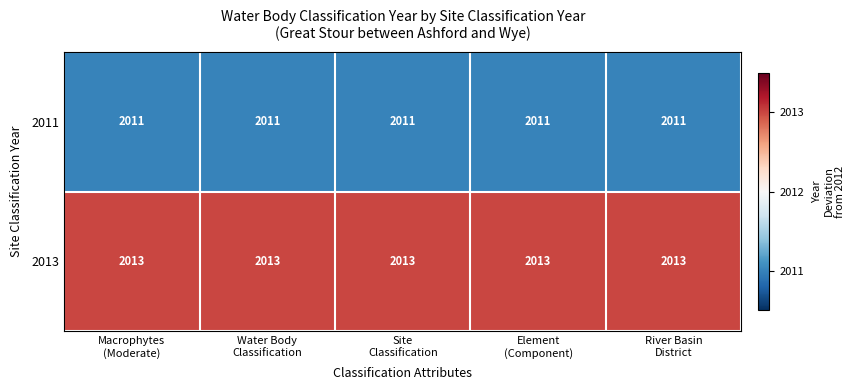

What is the average value of the 2011 series?

2011